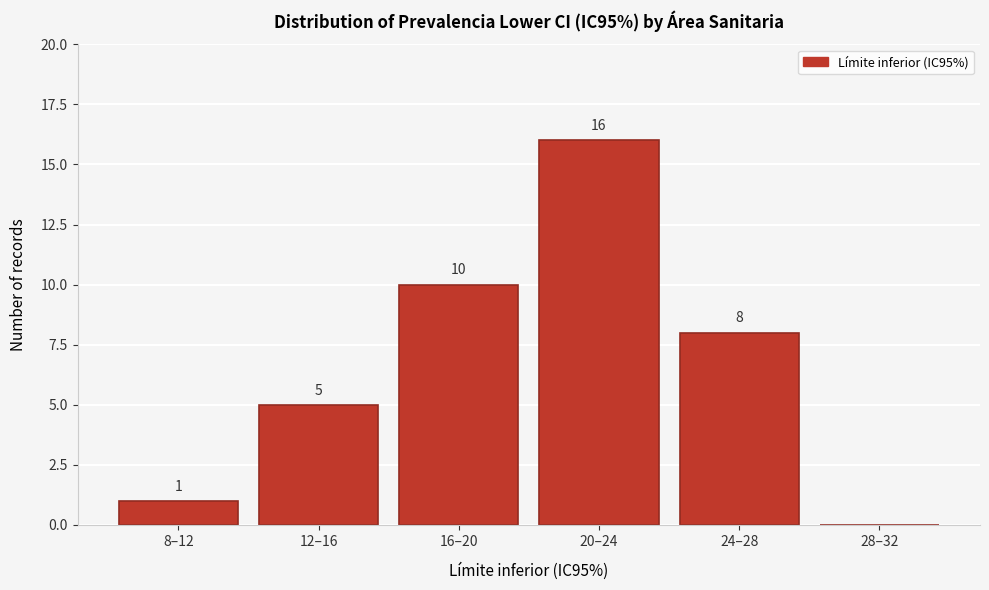

Reading left to right, transcribe all the data shown in this chart.

8–12=1	12–16=5	16–20=10	20–24=16	24–28=8	28–32=0